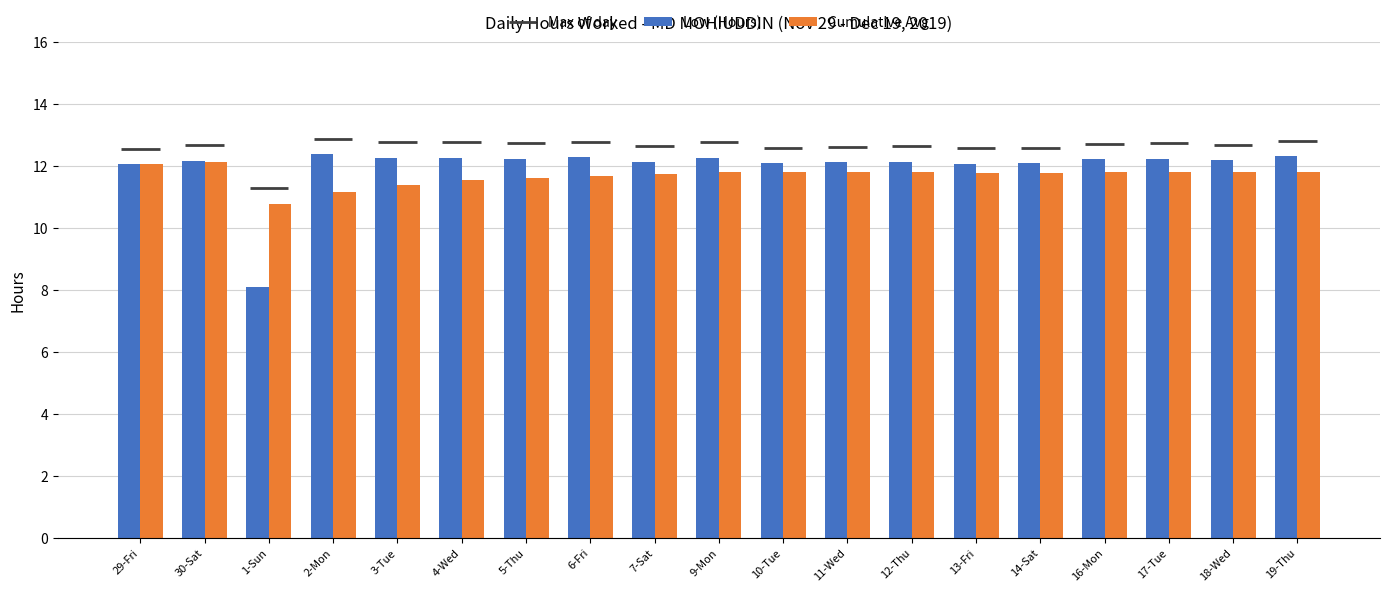

What is the label of the 15th bar from the left?

14-Sat